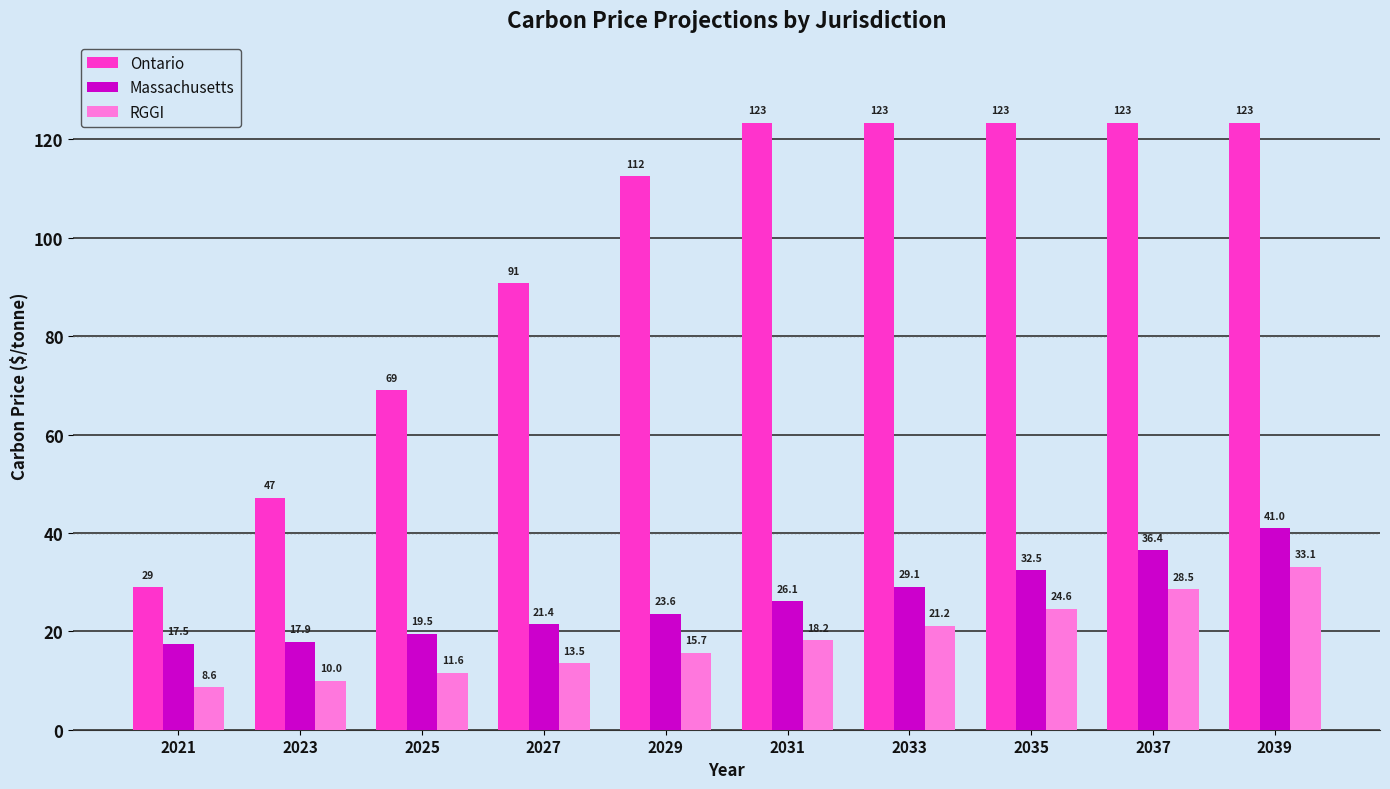

How many bars are there in total?

30